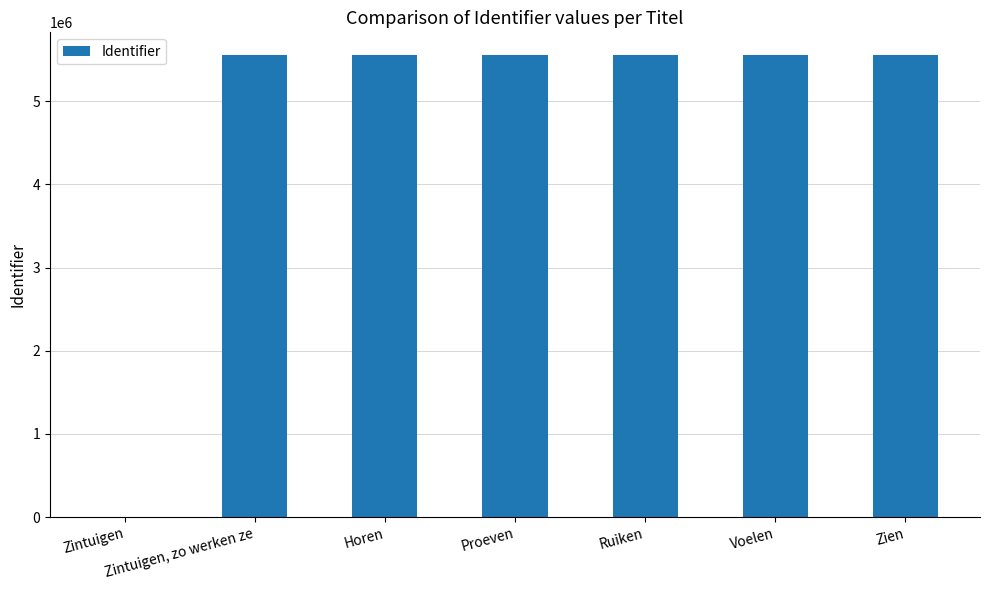

True or false: the data shows 8759761 at Proeven.

False